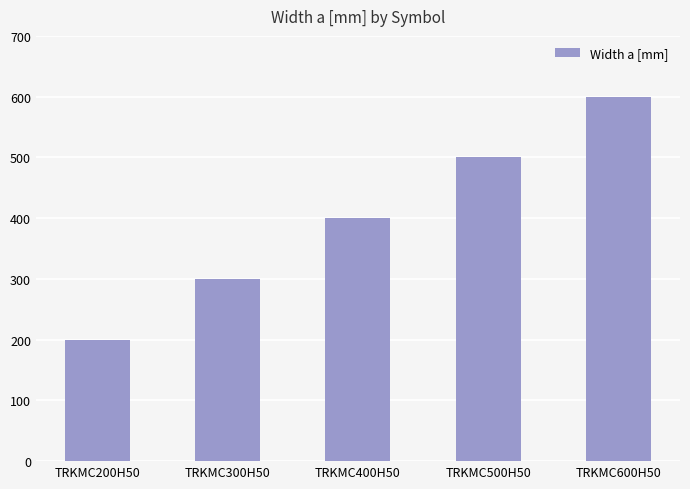

The value at TRKMC500H50 is 500. True or false?

True